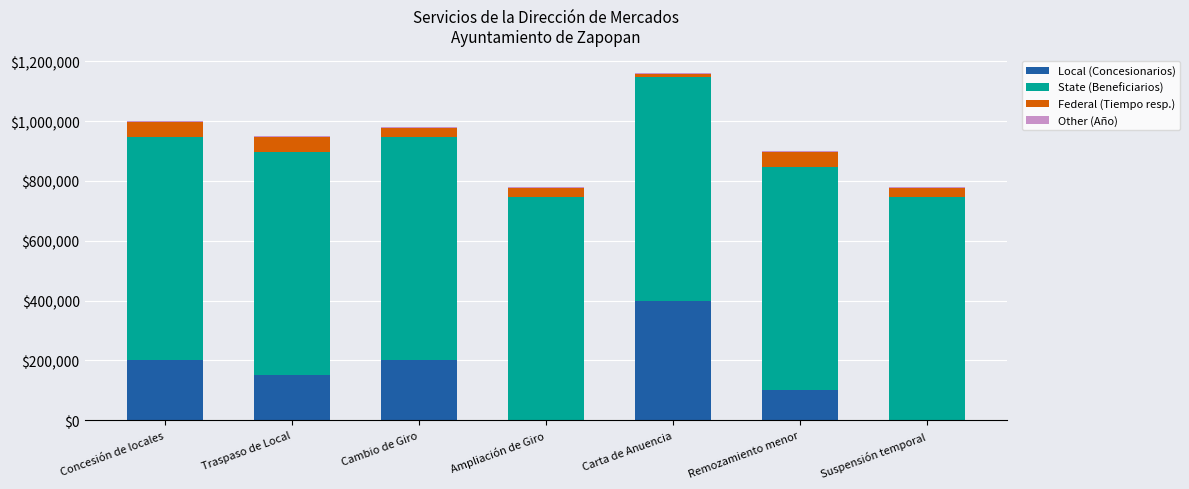

At which category is the sum across all series the highest?

Carta de Anuencia